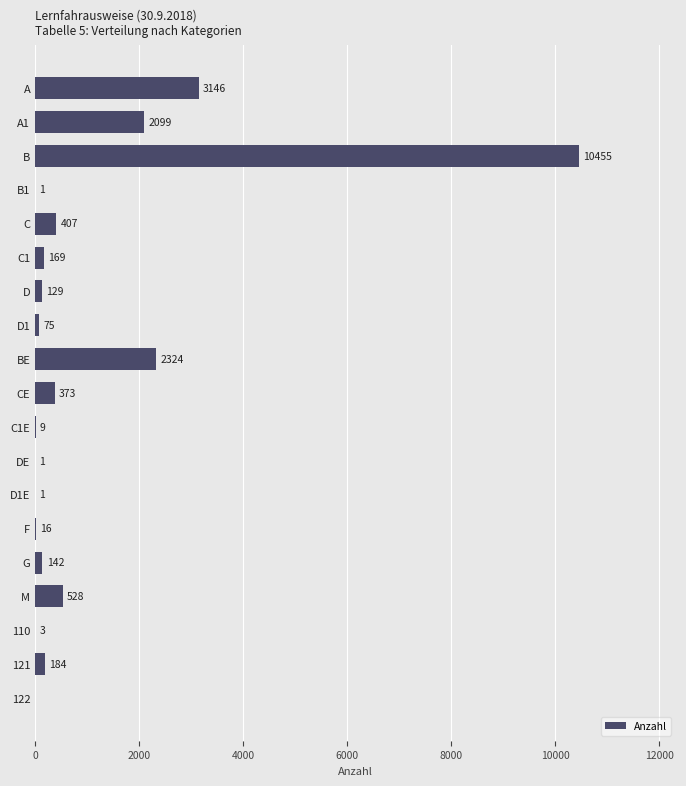

Which label corresponds to the largest value in the chart?

B